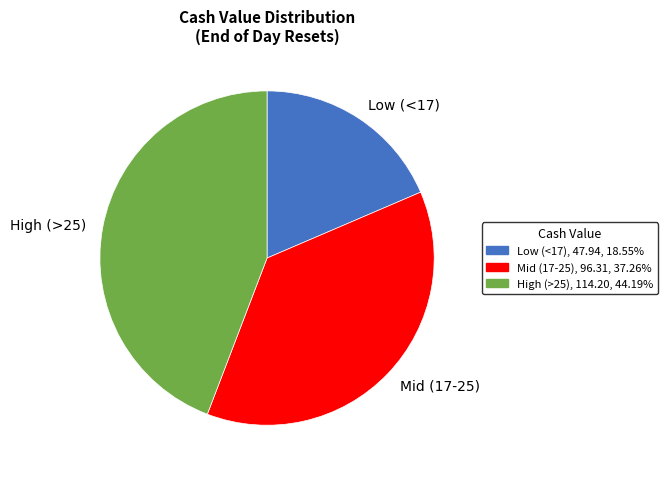

Rank the categories by value from lowest to highest.

Low (<17), Mid (17-25), High (>25)